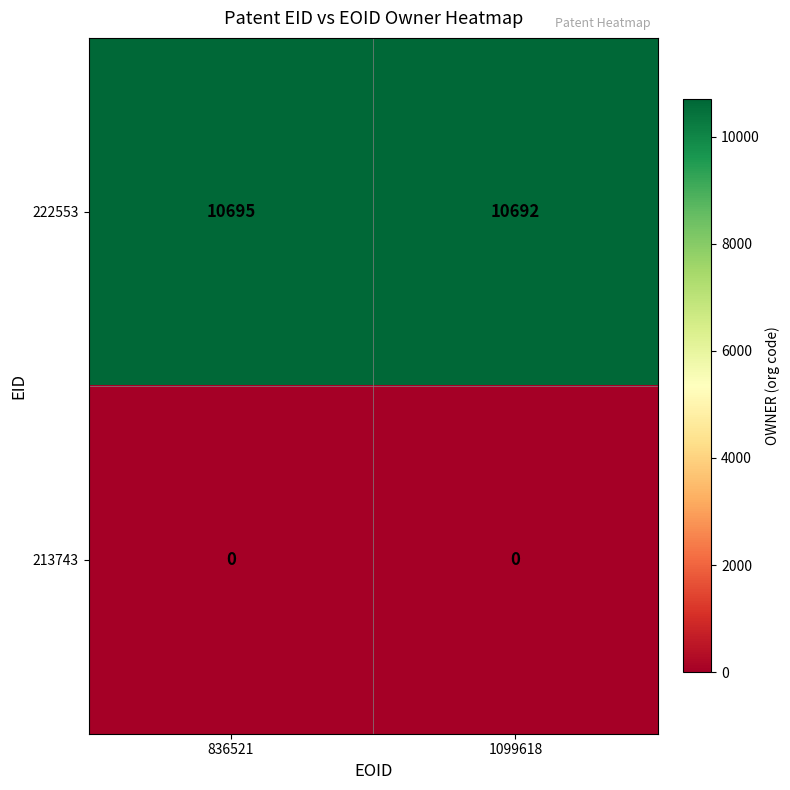

Which series has the largest total across all categories?

222553